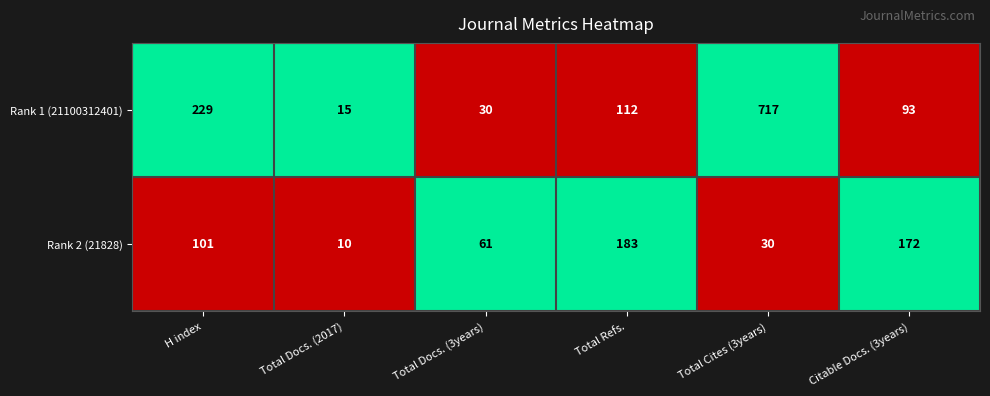

What is the spread (max minus min) of values at Total Docs. (3years)?

31